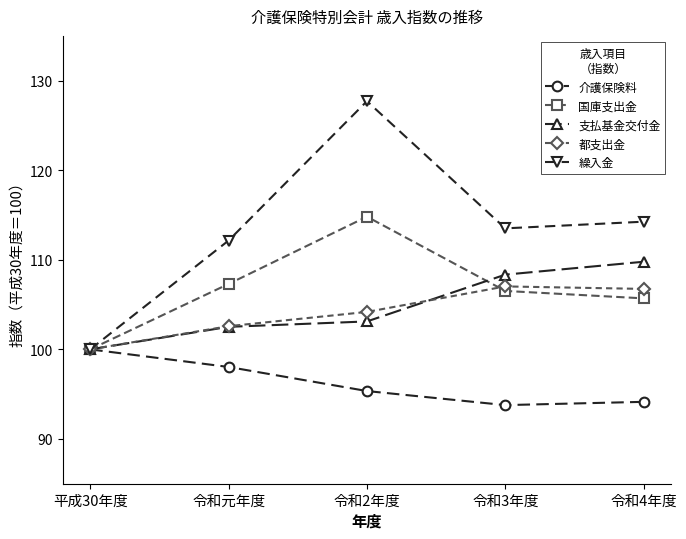

Rank the series by their maximum value, from lowest to highest.

介護保険料, 都支出金, 支払基金交付金, 国庫支出金, 繰入金